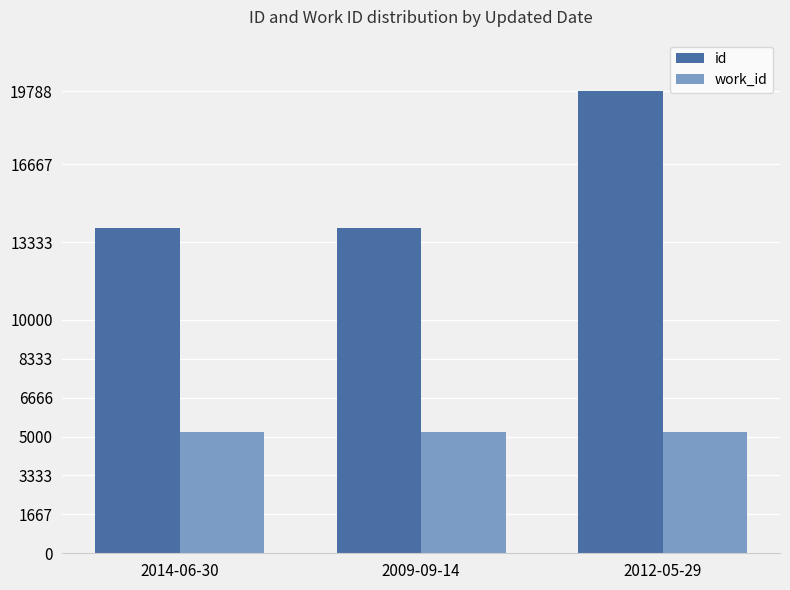

How many bars are there in each group?

2